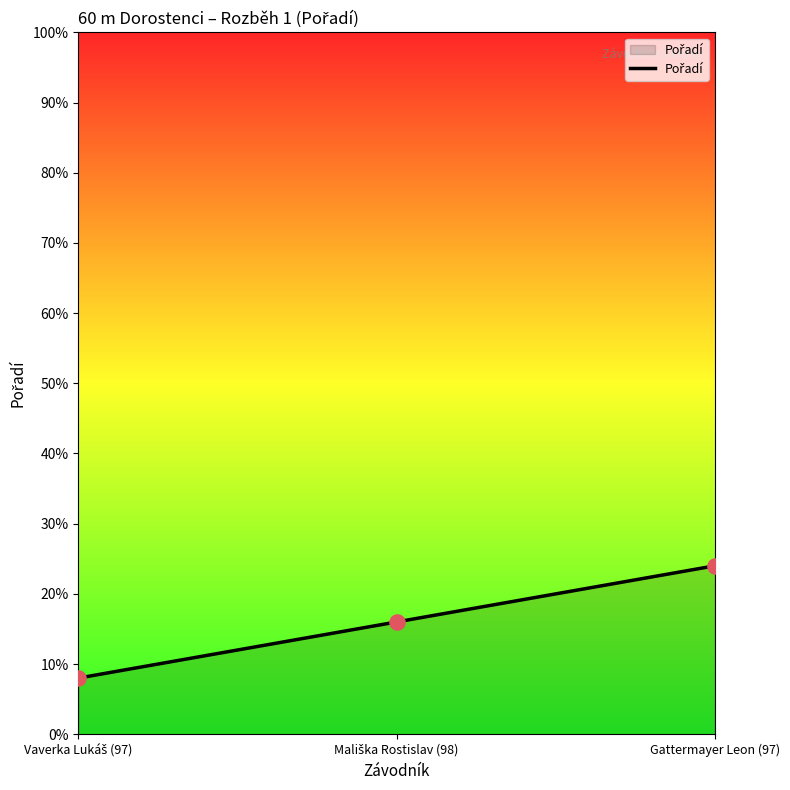

What is the approximate value at Gattermayer Leon (97)?

24